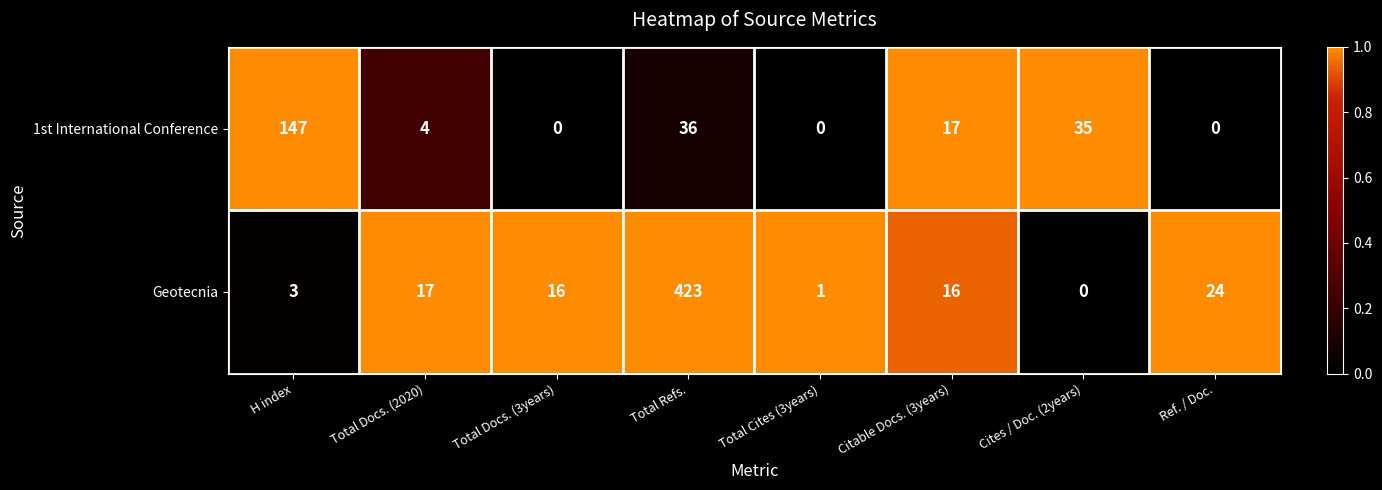

Is the value of Geotecnia at H index greater than the value of 1st International Conference at Citable Docs. (3years)?

No